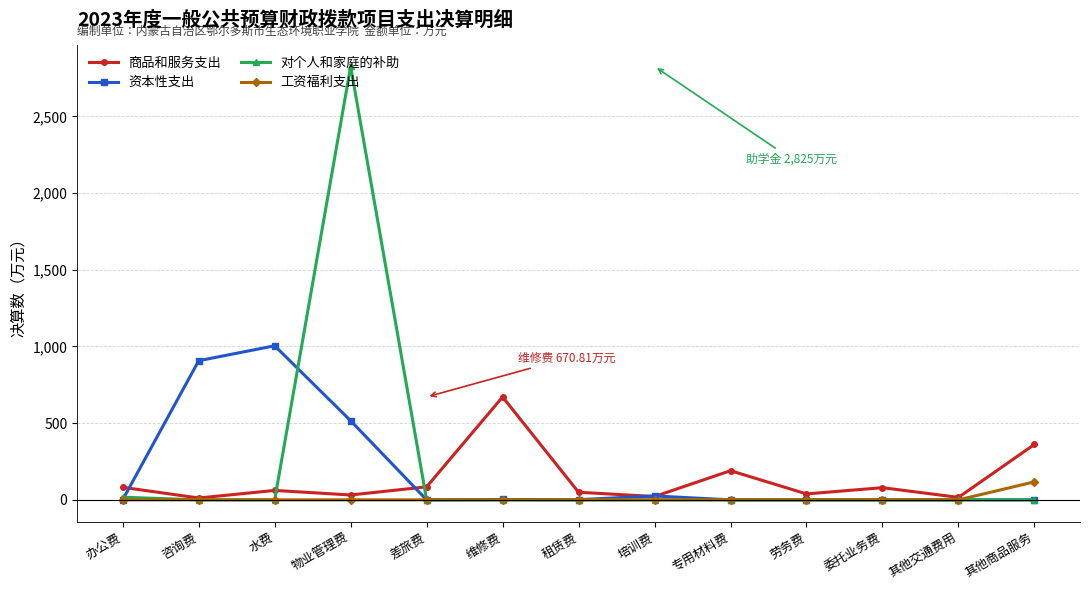

What is the difference between the 商品和服务支出 values at 维修费 and 水费?

609.4